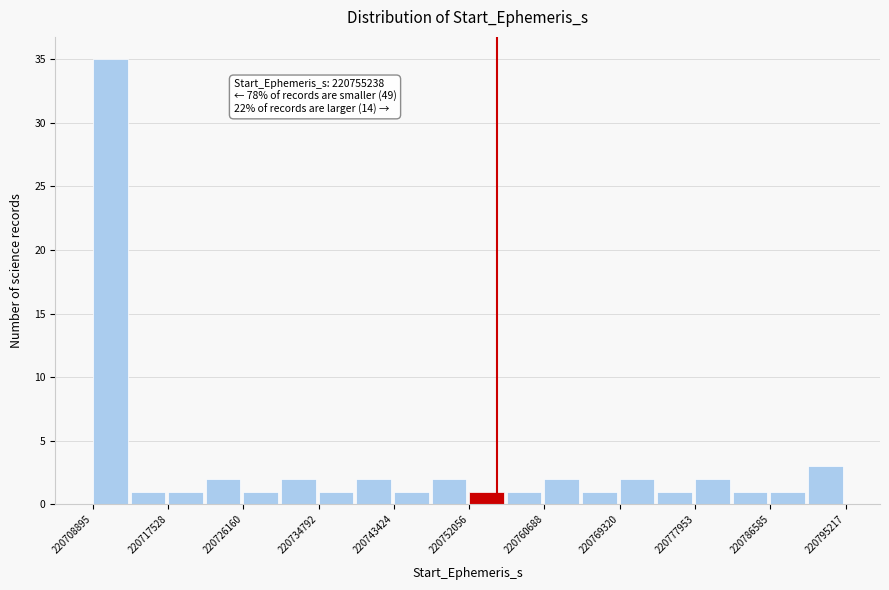

Over which range of the x-axis is the bar tallest?

220709000 to 220713000